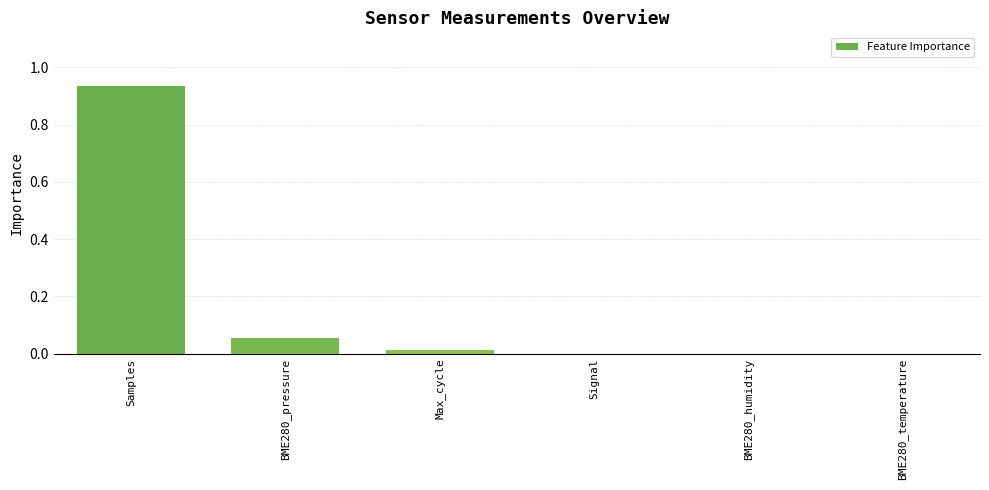

At which category does the chart reach its peak across all series?

Samples